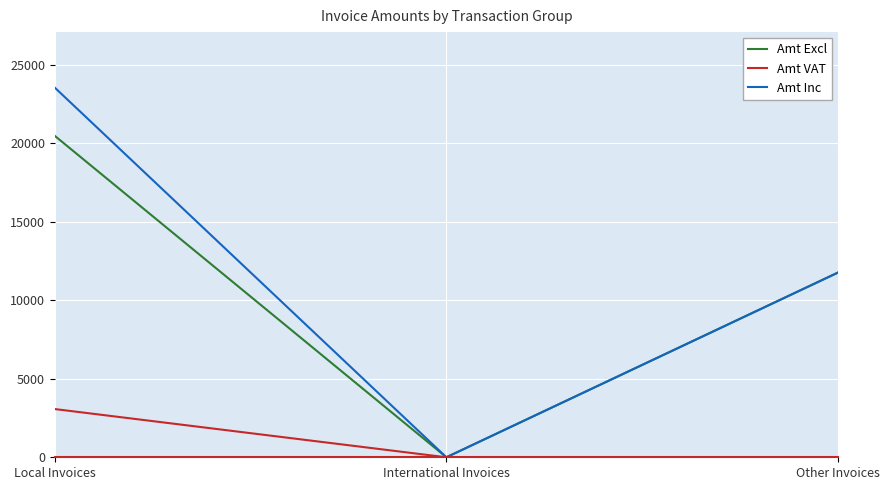

List the series in order of their peak value, highest first.

Amt Inc, Amt Excl, Amt VAT